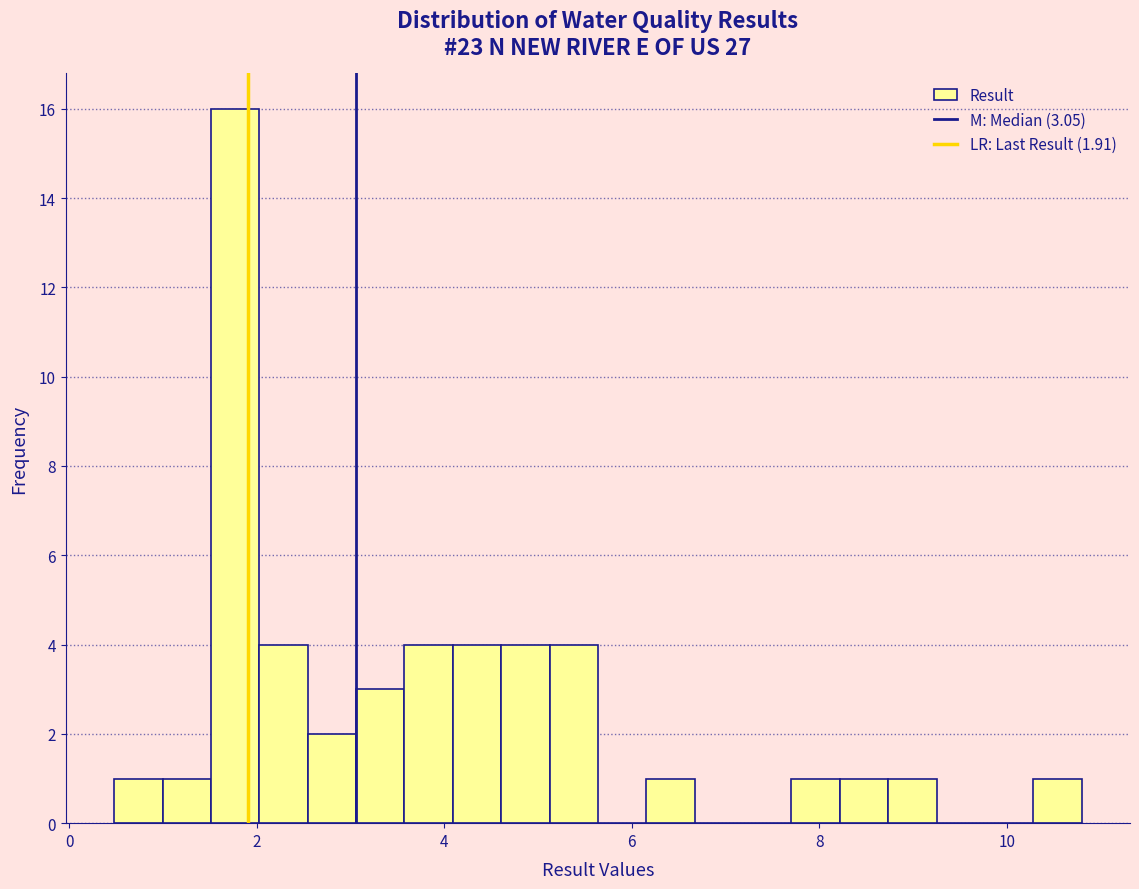

Around what value on the x-axis is the tallest bar? Give the approximate position of its centre, as read against the axis.

1.8